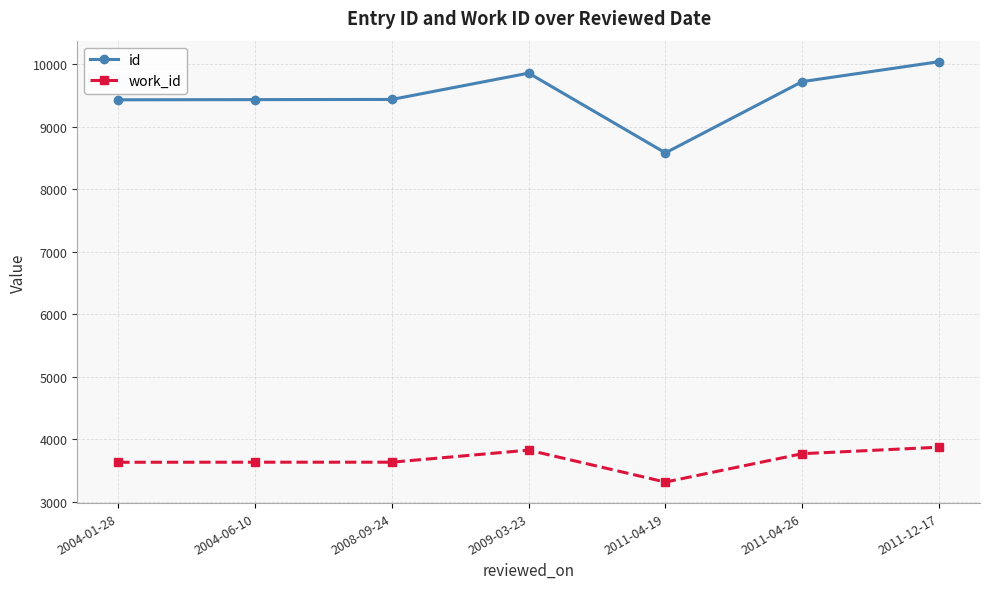

Read the work_id value at 2011-04-26, to the nearest 50.

3750